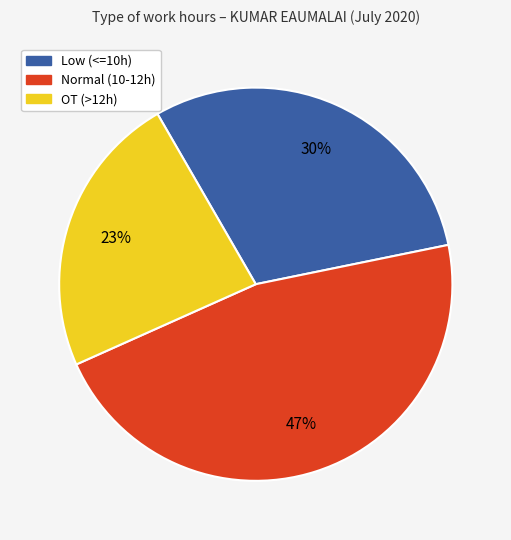

Does any single category account for the majority?

No